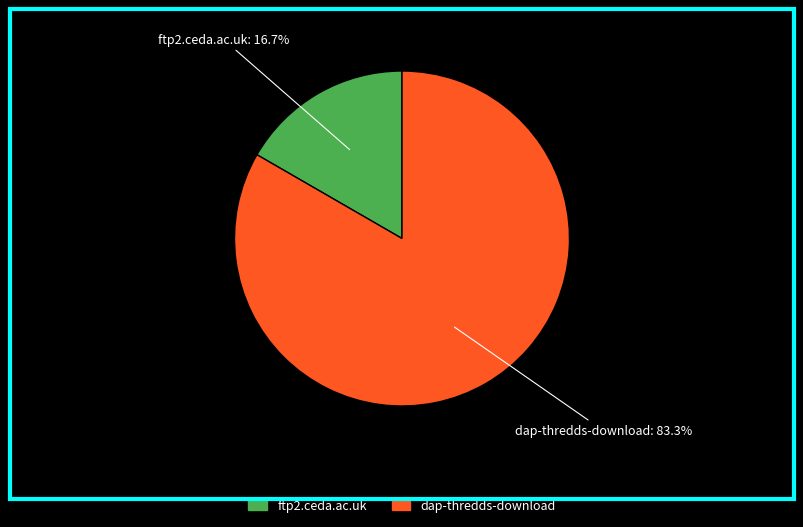

What is the ratio of the value at dap-thredds-download to the value at ftp2.ceda.ac.uk?

5.0